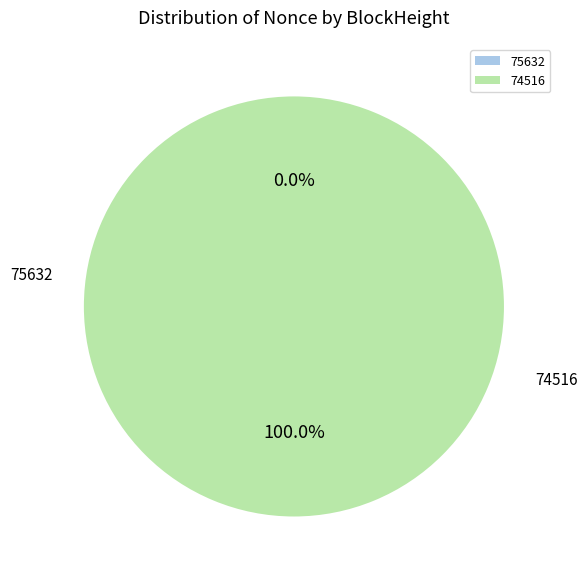

What percentage is the 74516 slice, to the nearest percent?

100%